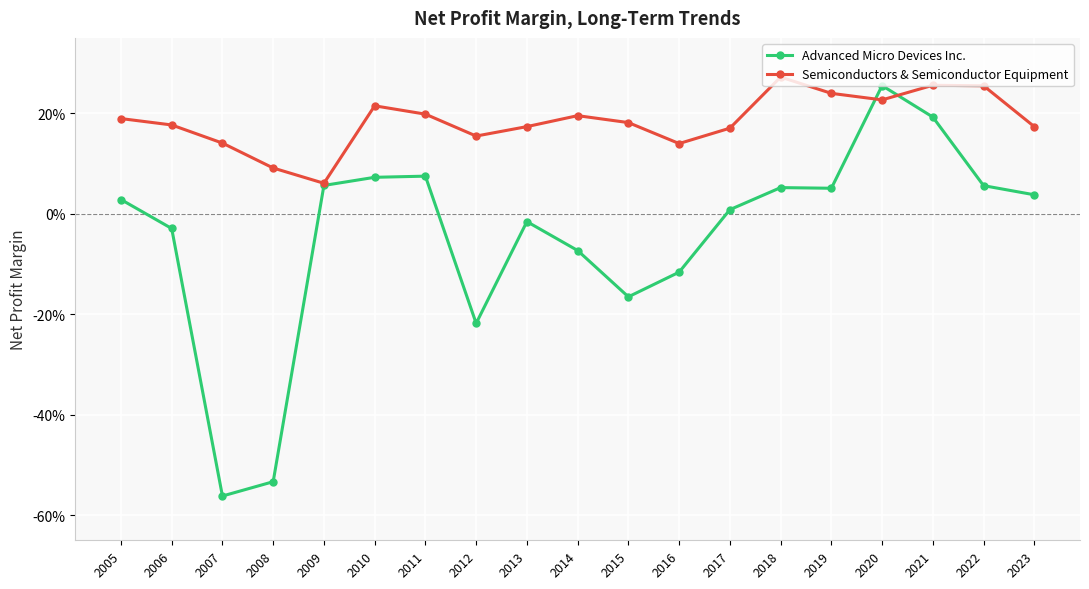

Reading right to left, extract all data points from this chart.

Advanced Micro Devices Inc.: 0.0	0.1	0.2	0.3	0.1	0.1	0.0	-0.1	-0.2	-0.1	-0.0	-0.2	0.1	0.1	0.1	-0.5	-0.6	-0.0	0.0
Semiconductors & Semiconductor Equipment: 0.2	0.3	0.3	0.2	0.2	0.3	0.2	0.1	0.2	0.2	0.2	0.2	0.2	0.2	0.1	0.1	0.1	0.2	0.2